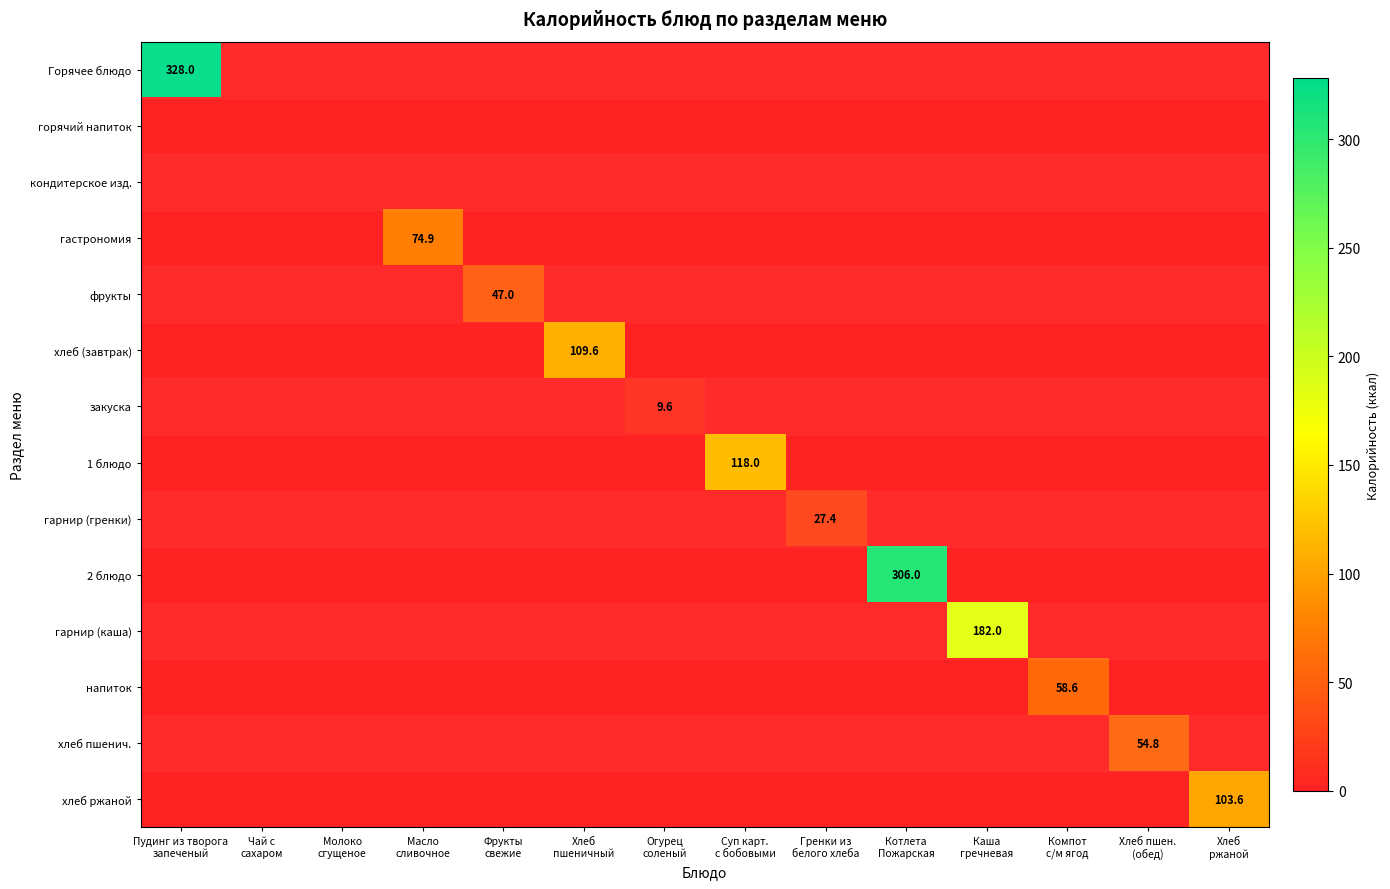

At which label does Горячее блюдо reach its minimum?

Чай с сахаром